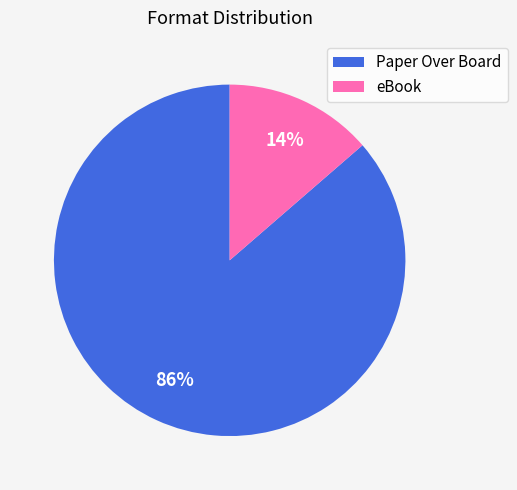

Is there any slice that represents more than half of the pie?

Yes